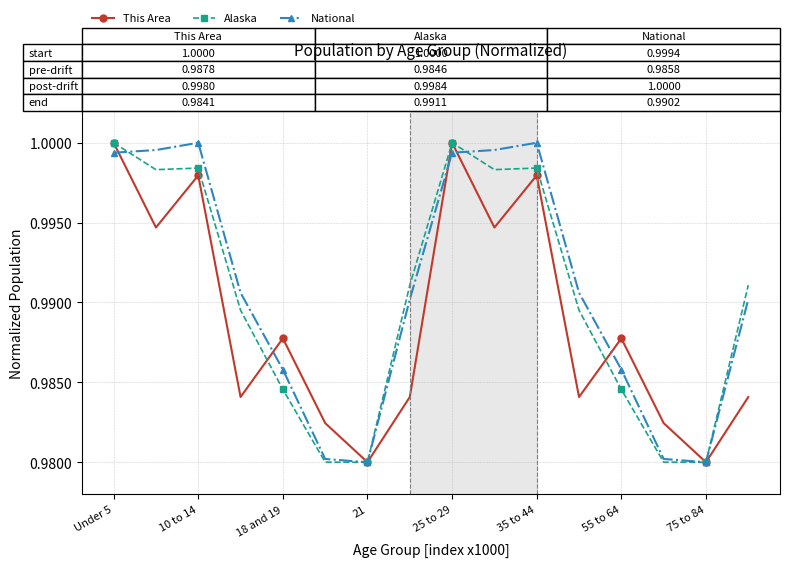

How many interior local peaks does the This Area series have?

5